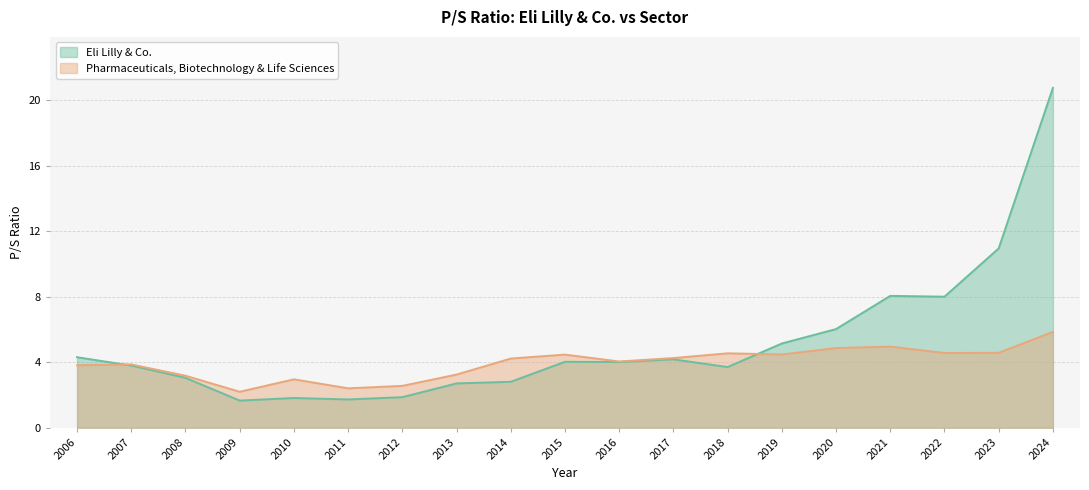

Where does the Pharmaceuticals, Biotechnology & Life Sciences series first go above 4?

2014